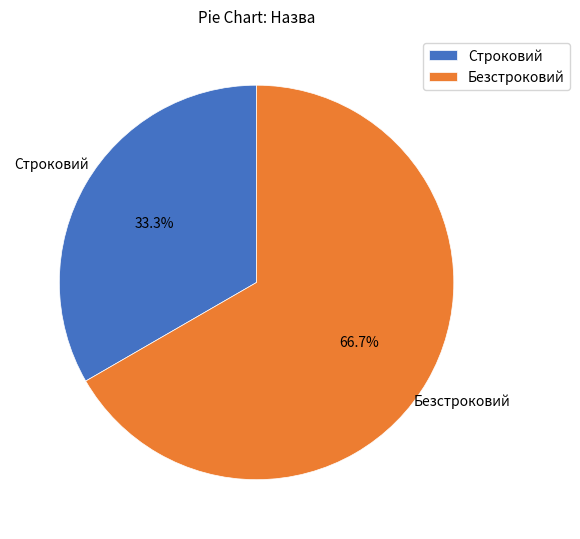

Which has a higher value, Строковий or Безстроковий?

Безстроковий